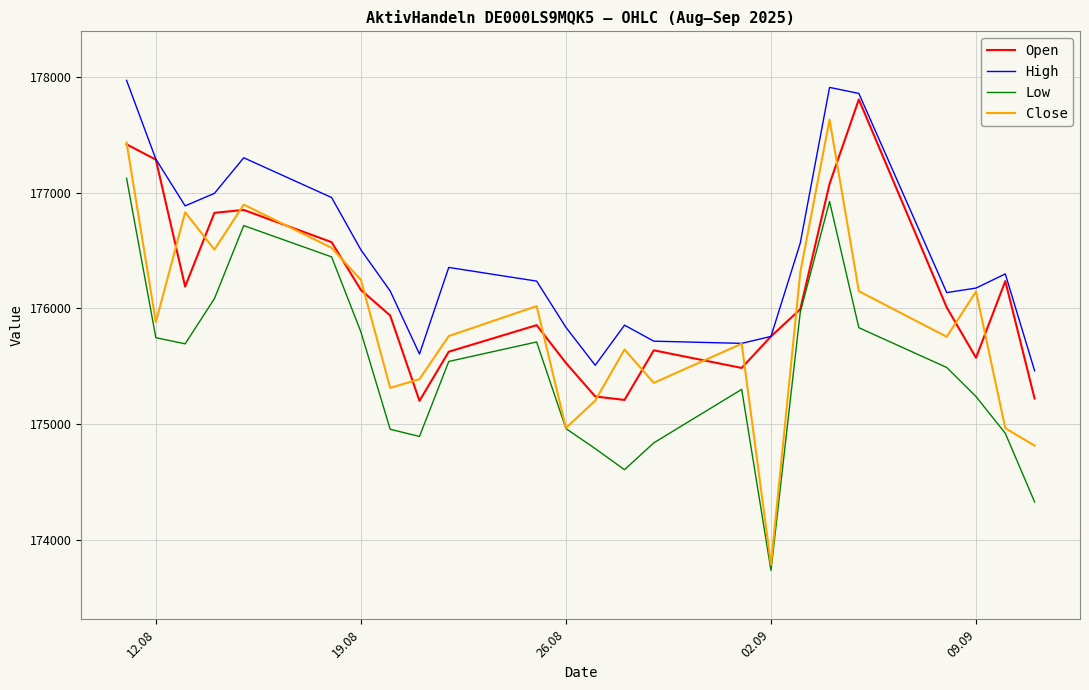

True or false: High and Low cross at least once.

False